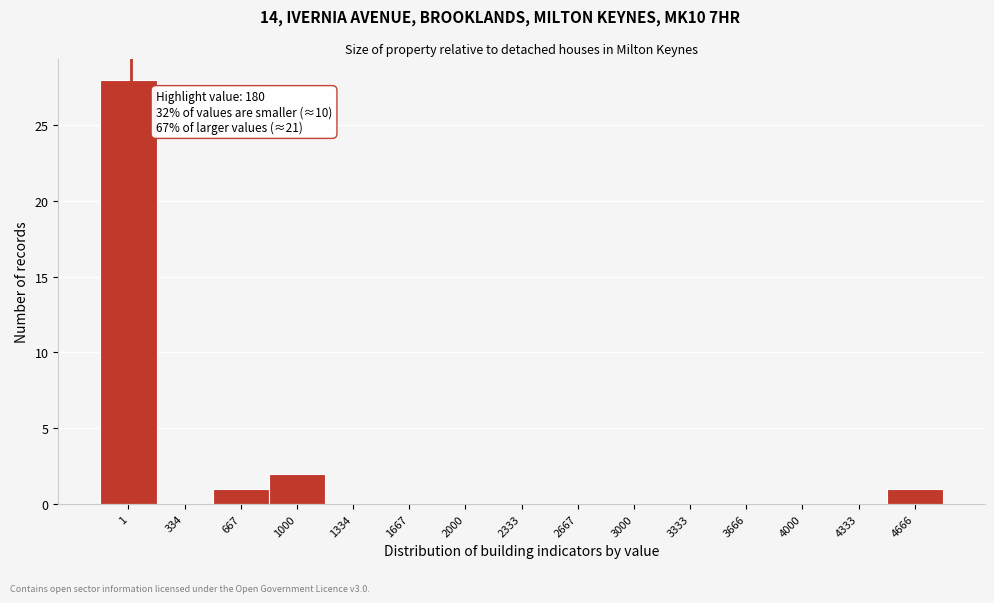

Reading right to left, list all the values displayed in this chart.

4666=1	4333=0	4000=0	3666=0	3333=0	3000=0	2667=0	2333=0	2000=0	1667=0	1334=0	1000=2	667=1	334=0	1=28